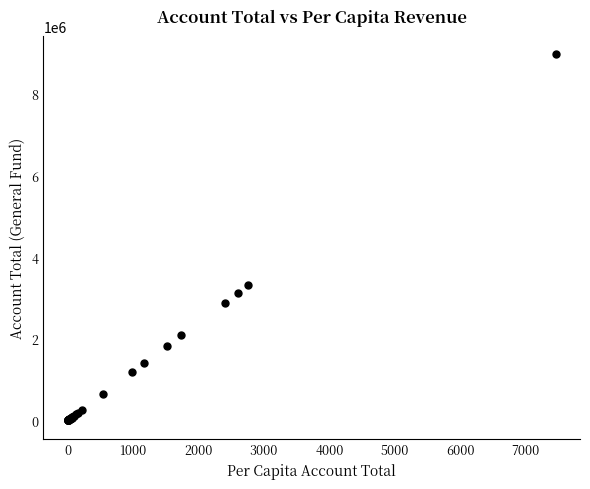

What Y value in the scatter plot is closest to 4484594?

3315501